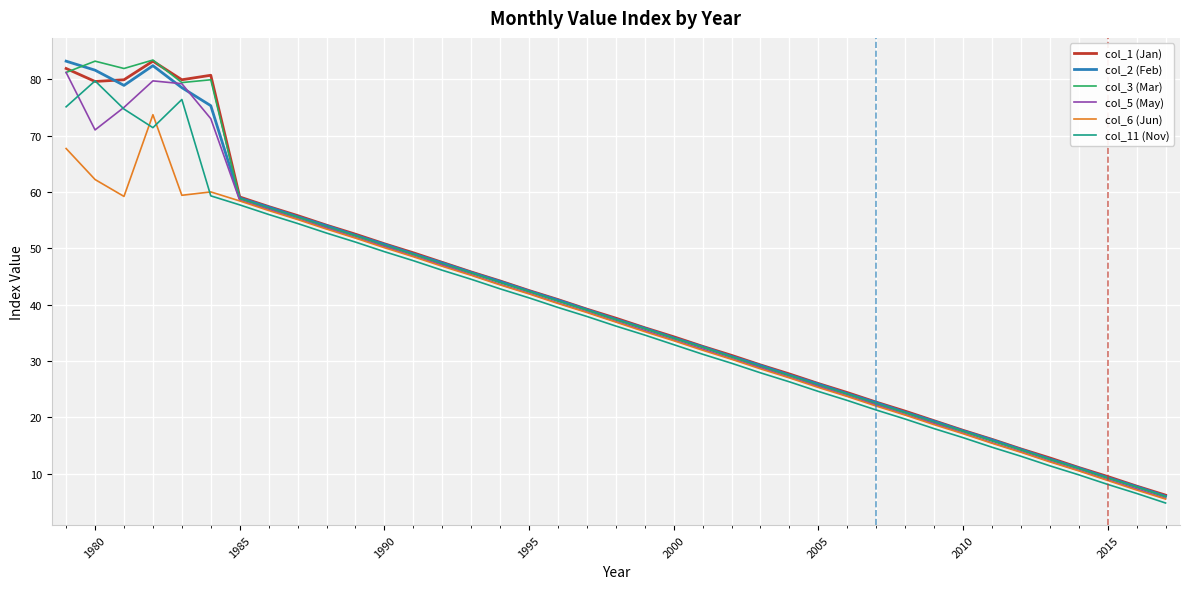

What is the minimum value for col_3 (Mar)?

5.9